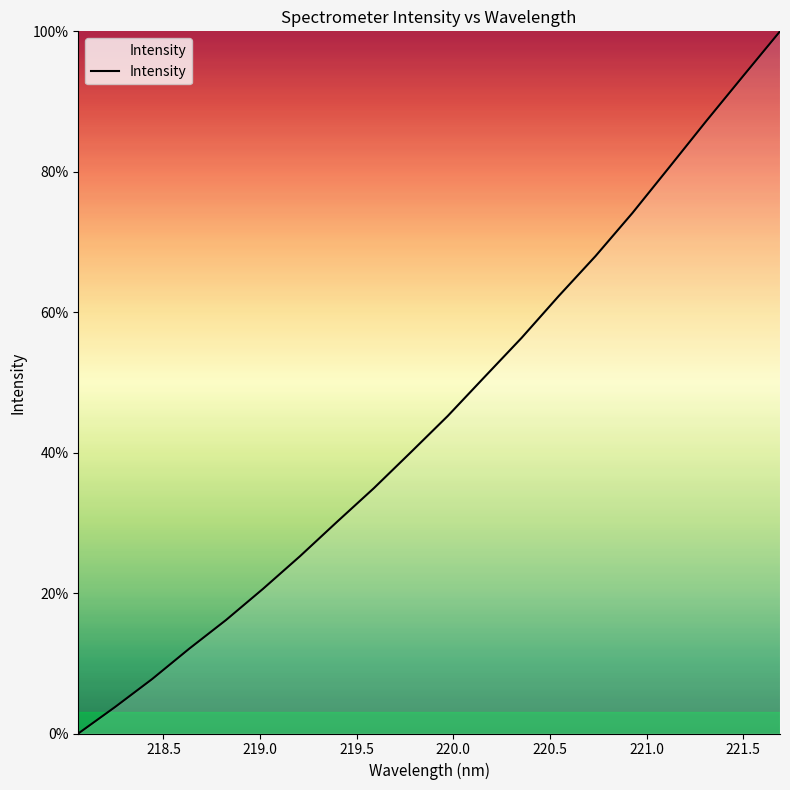

What is the greatest value displayed?

100.0